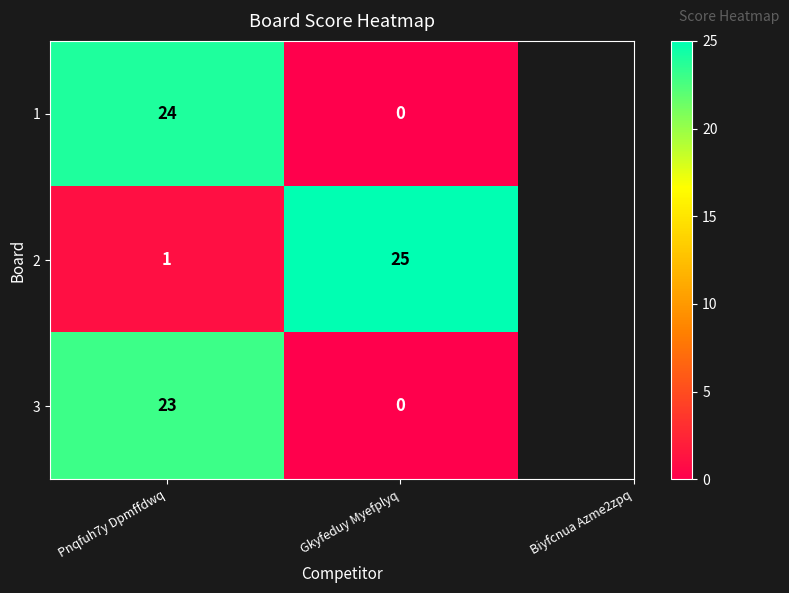

What is the spread (max minus min) of values at Pnqfuh7y Dpmffdwq?

23